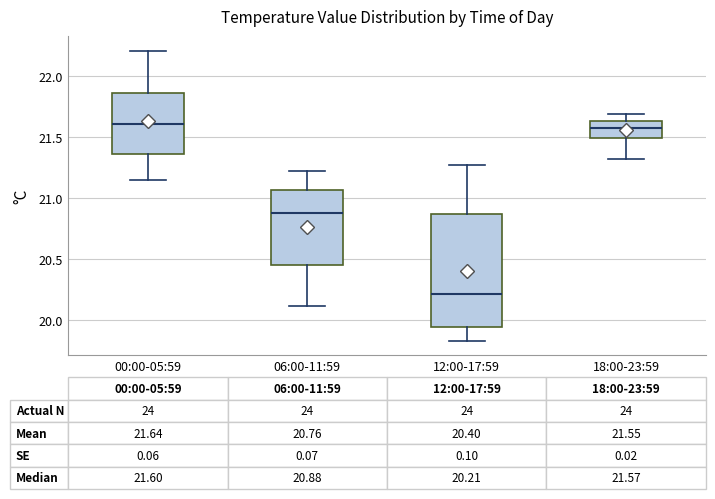

Which box is the tallest, from its lower edge to its upper edge?

12:00-17:59